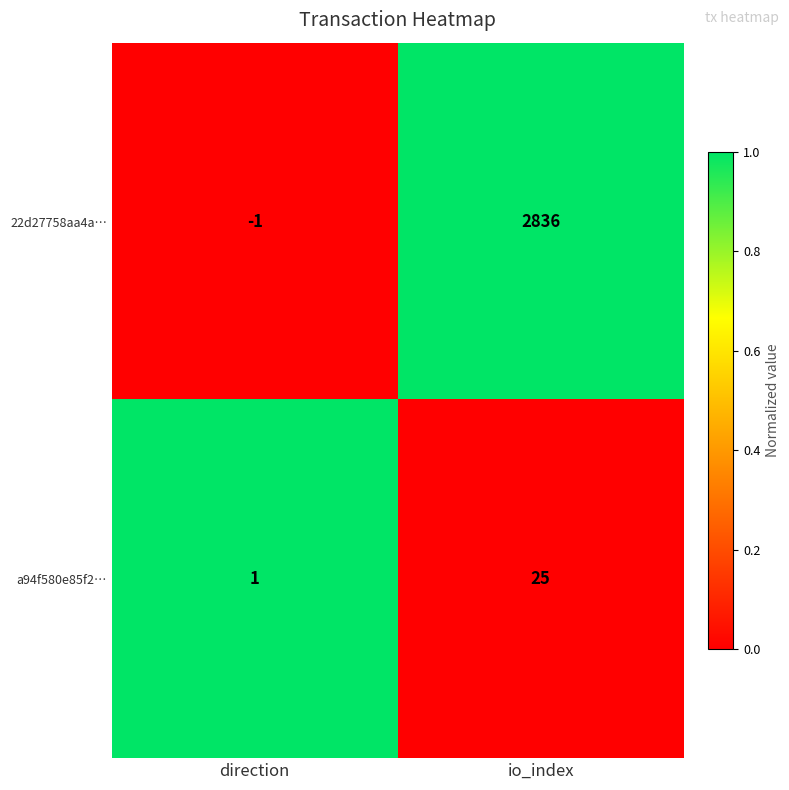

Reading left to right, what are all the values shown in this chart?

22d27758aa4a…: -1	2836
a94f580e85f2…: 1	25